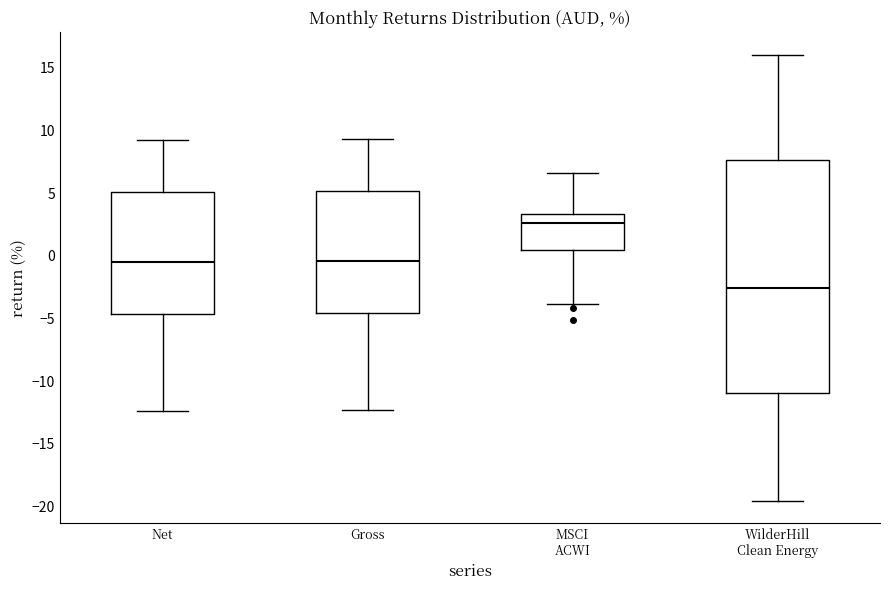

Reading left to right, transcribe this box plot: for each box, give where its median line is, the range the box spans, and where its two whiskers end, as read against the y-axis. The values are not printed on the chart, so give them approximately, as read against the axis.

Net: median -0.5, box -4.5 to 5.0, whiskers -12.5 to 9.5
Gross: median -0.5, box -4.5 to 5.0, whiskers -12.5 to 9.5
MSCI ACWI: median 2.5, box 0.5 to 3.5, whiskers -4.0 to 6.5
WilderHill Clean Energy: median -2.5, box -11.0 to 7.5, whiskers -19.5 to 16.0